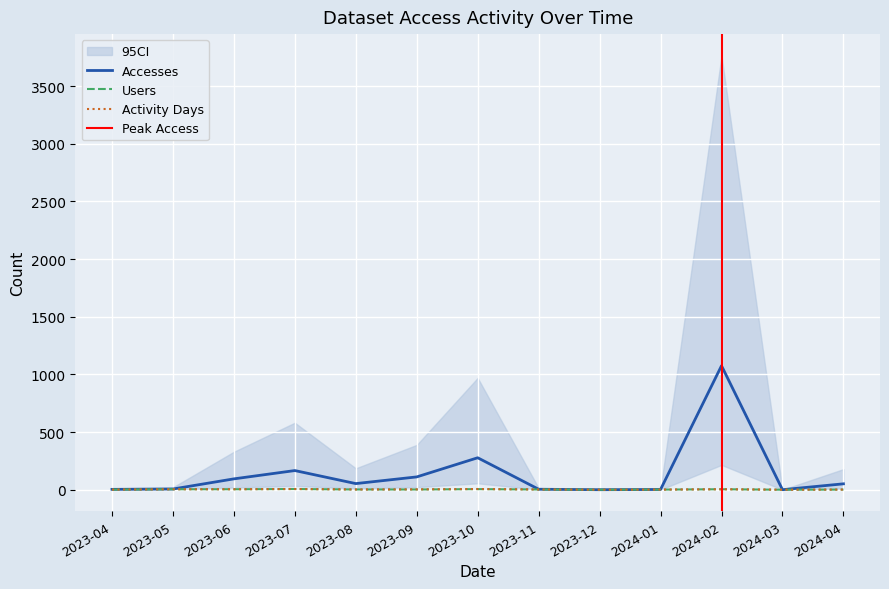

Where is the first local minimum for Users?

2023-12